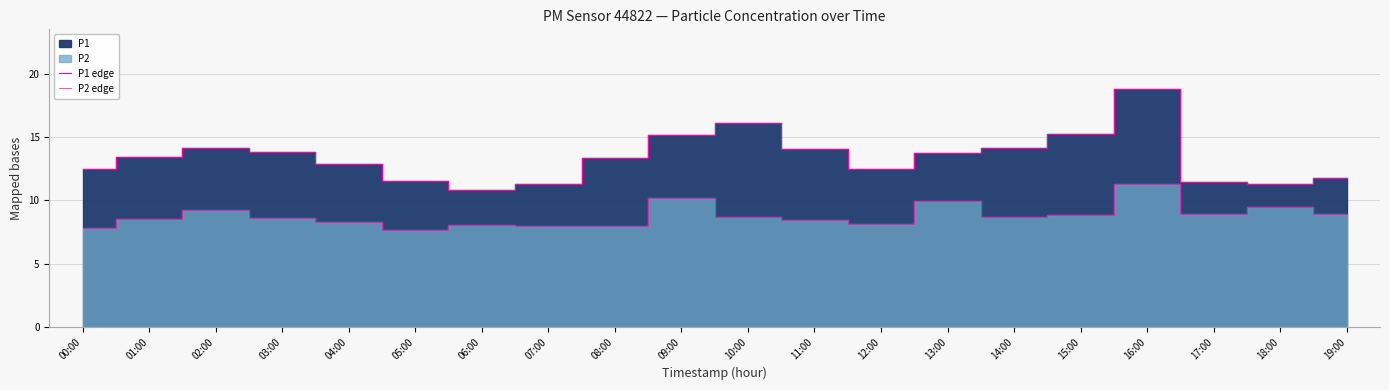

Where does the P1 edge series first go above 13?

01:00